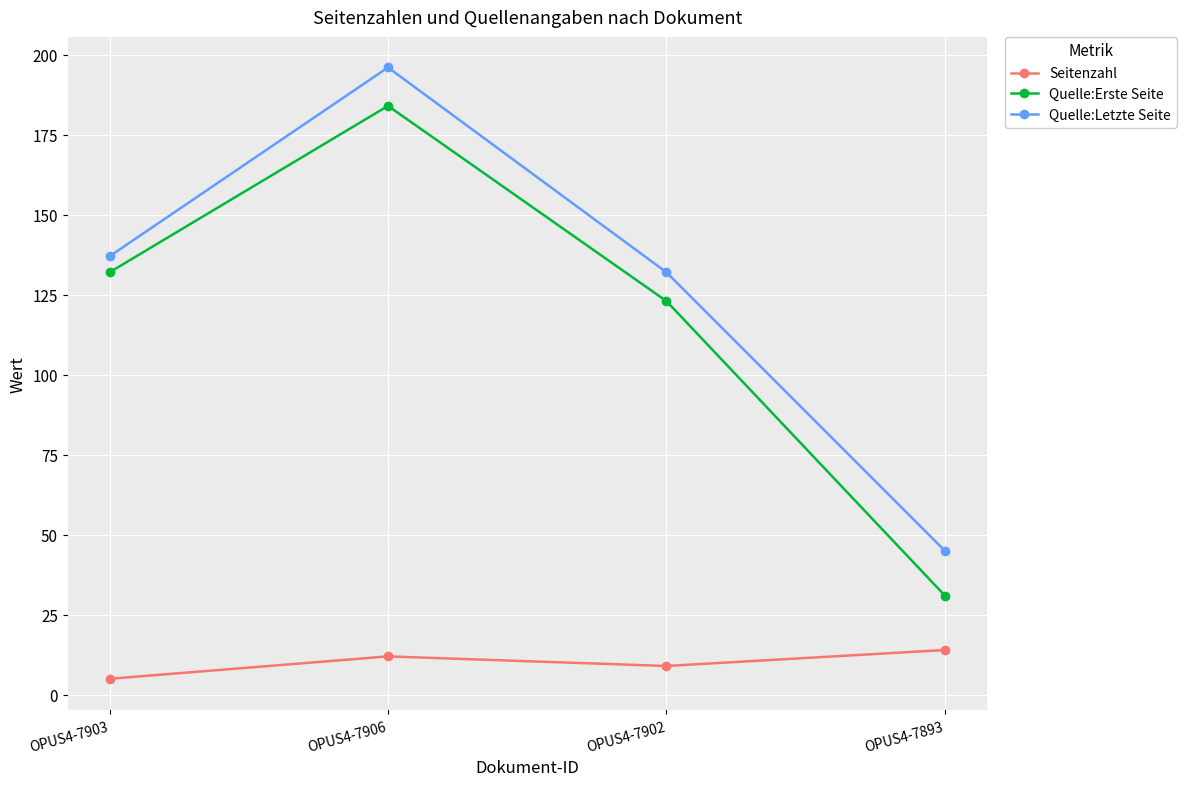

What is the greatest value displayed?

196